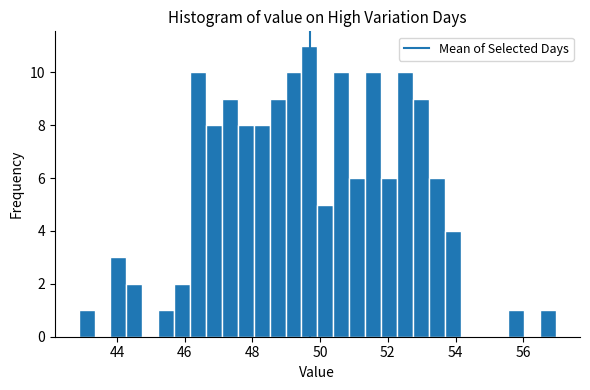

Around what value on the x-axis is the tallest bar? Give the approximate position of its centre, as read against the axis.

49.6